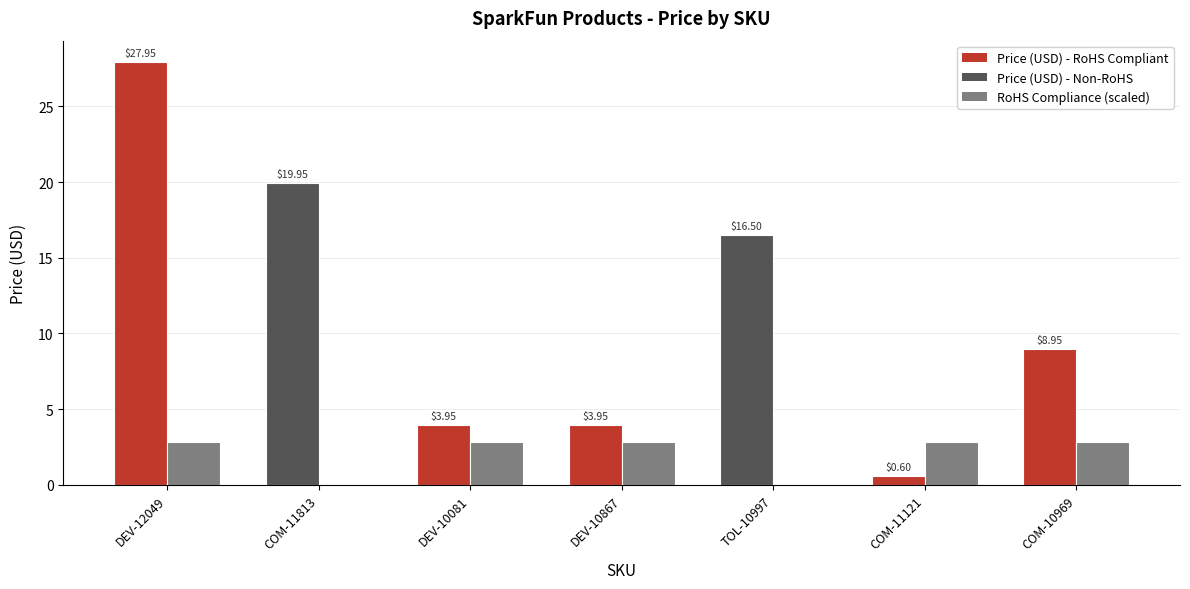

At which category is the sum across all series the highest?

DEV-12049